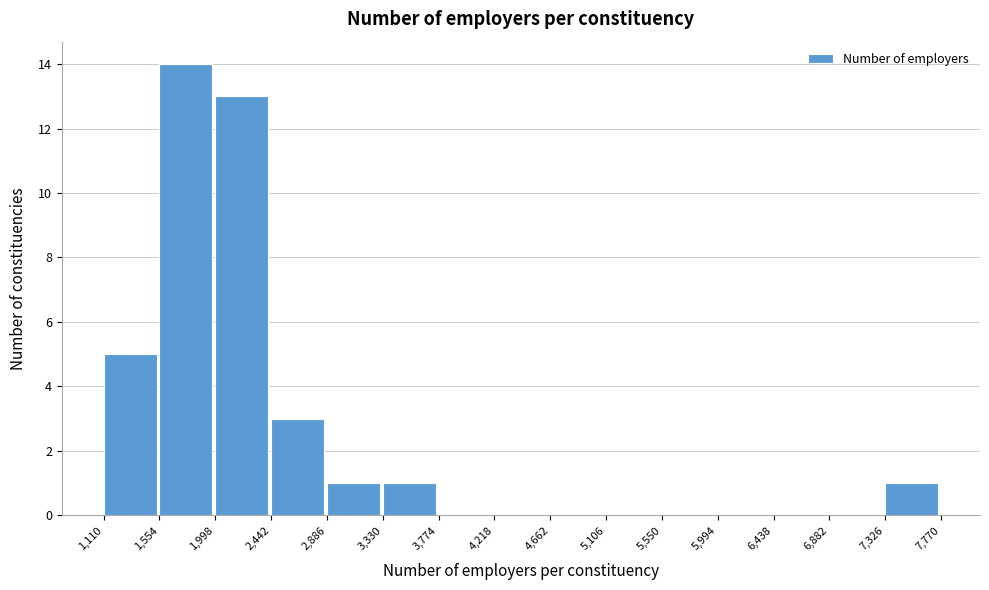

What is the height of the bar covering 1,998 to 2,442 on the x-axis? The values are not printed on the chart, so give them approximately, as read against the axis.

13